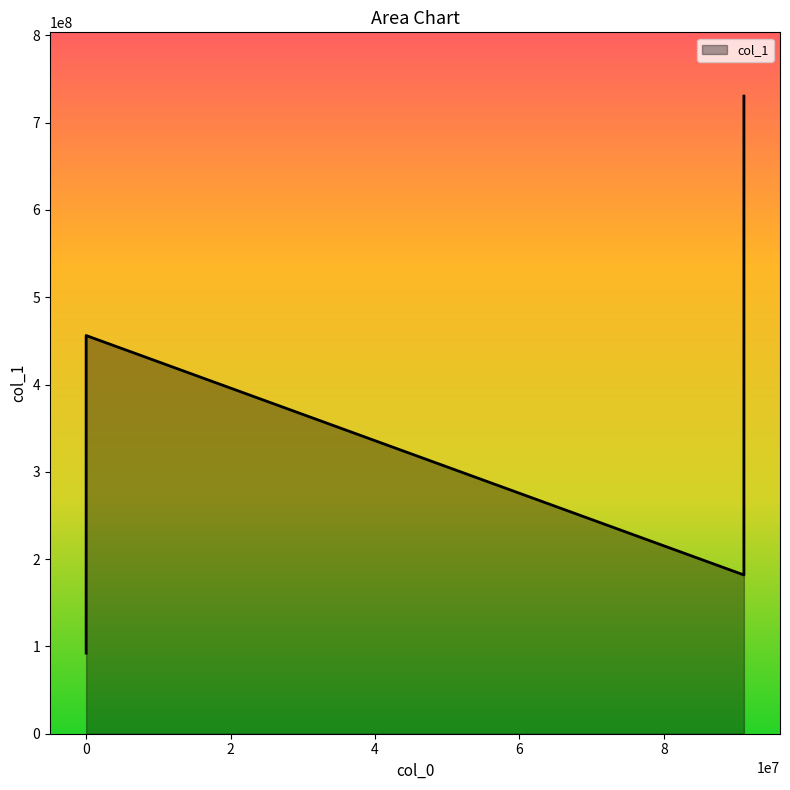

What is the label of the 1st point from the left?

91090081